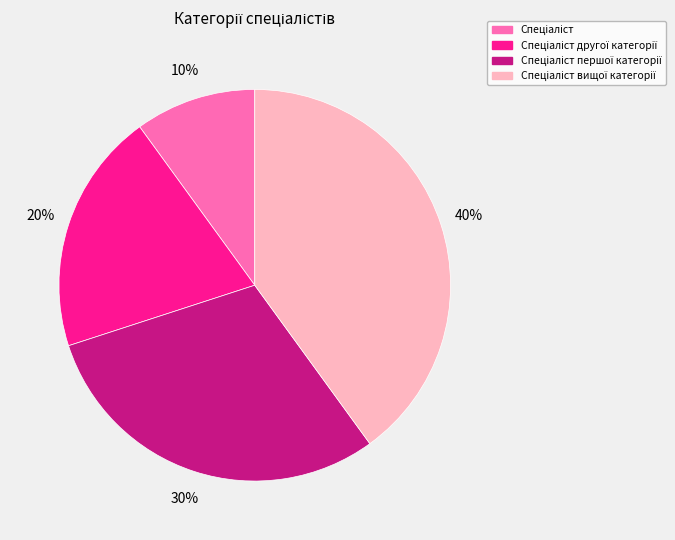

Is there any slice that represents more than half of the pie?

No